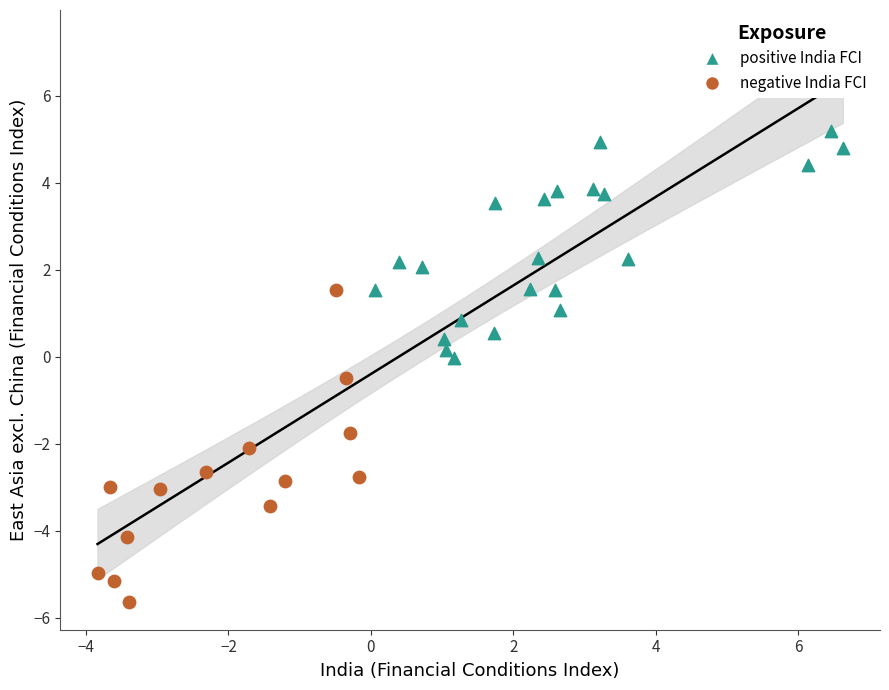

What are all the series names shown in the legend?

positive India FCI, negative India FCI